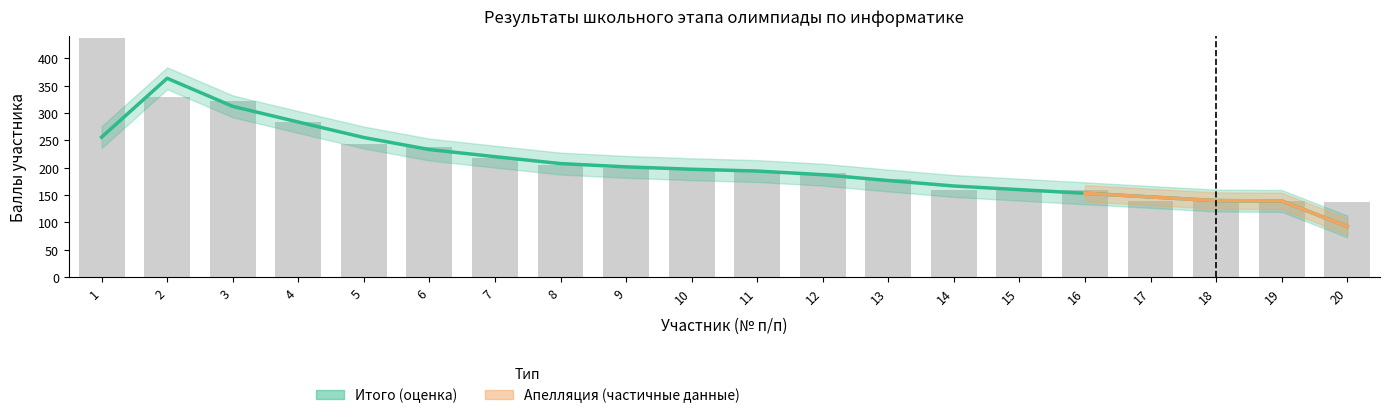

What is the approximate value at 12, to the nearest 50?

200